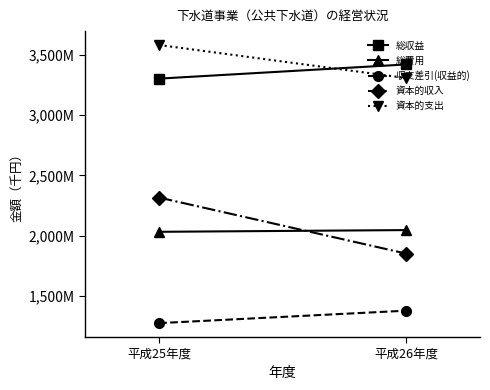

Reading left to right, transcribe all the data shown in this chart.

総収益: 平成25年度=3304208	平成26年度=3421759
総費用: 平成25年度=2031445	平成26年度=2045715
収支差引(収益的): 平成25年度=1272763	平成26年度=1376044
資本的収入: 平成25年度=2315852	平成26年度=1850789
資本的支出: 平成25年度=3583336	平成26年度=3309338